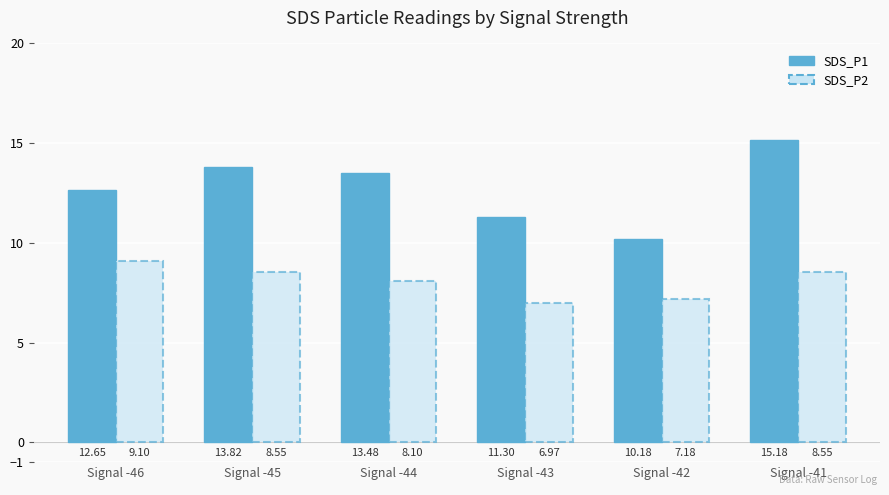

At how many categories does at least one series exceed 11?

5